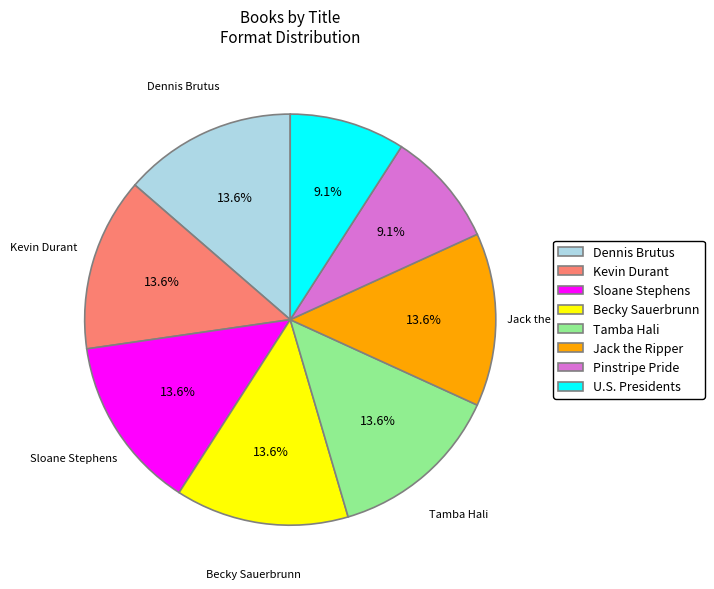

To the nearest percent, what portion does Tamba Hali represent?

14%